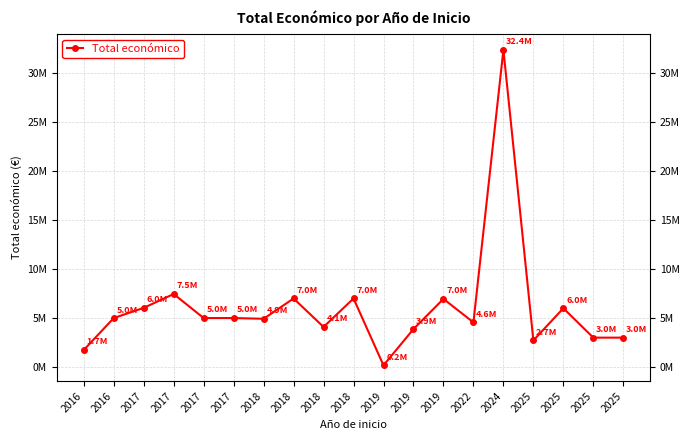

What is the sum of all values?

115902987